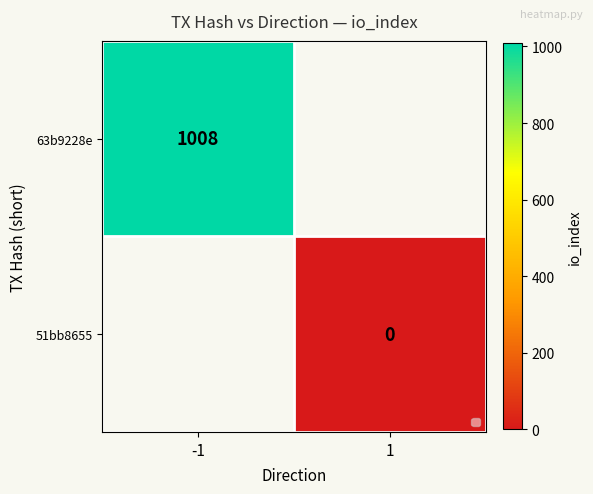

Is it true that 63b9228e equals 1433 at -1?

False